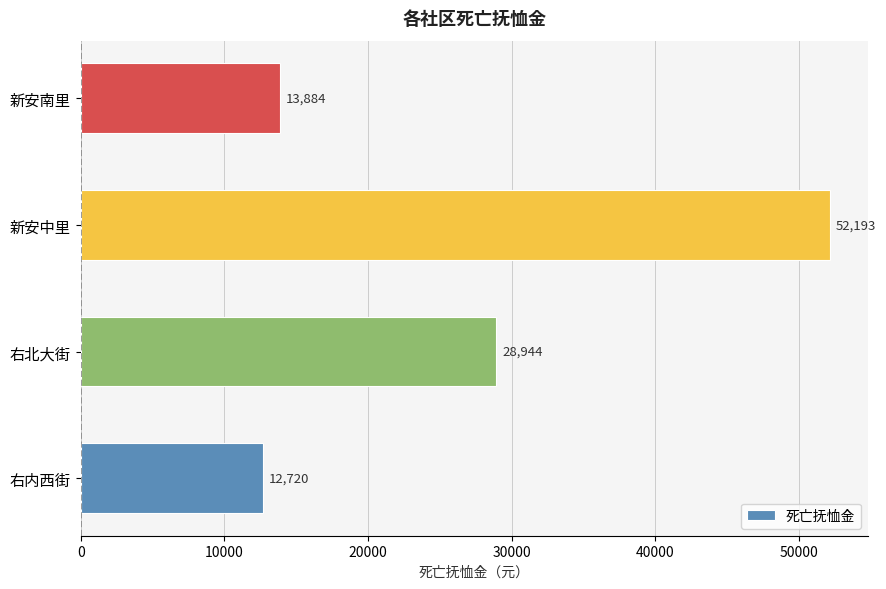

Are the bars horizontal?

Yes